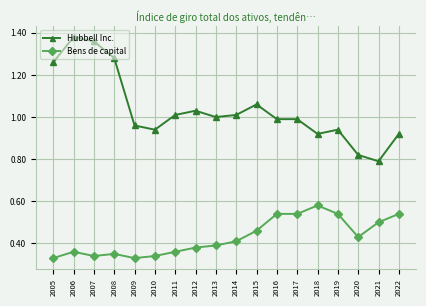

At which category does Hubbell Inc. reach its first local valley?

2010